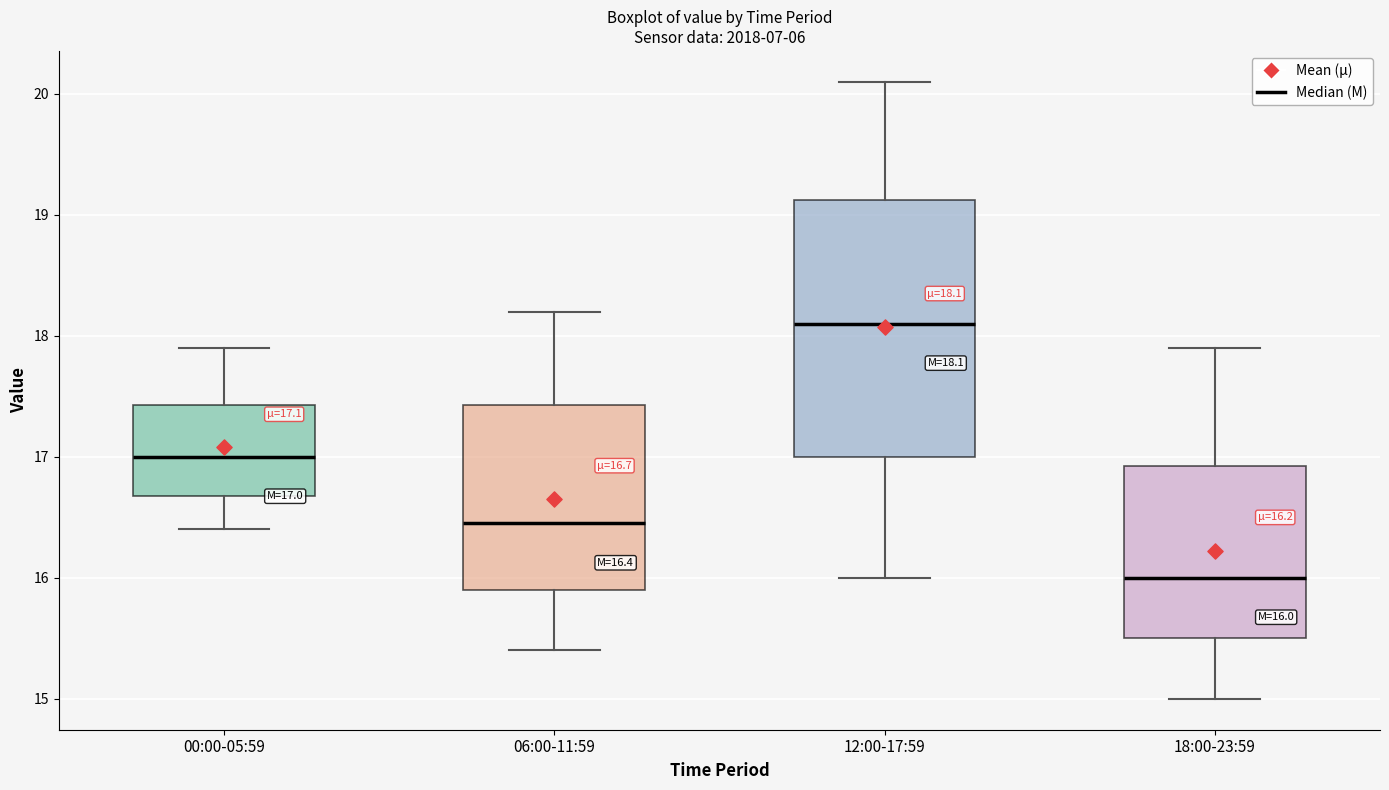

Which box's median line is the lowest?

18:00-23:59